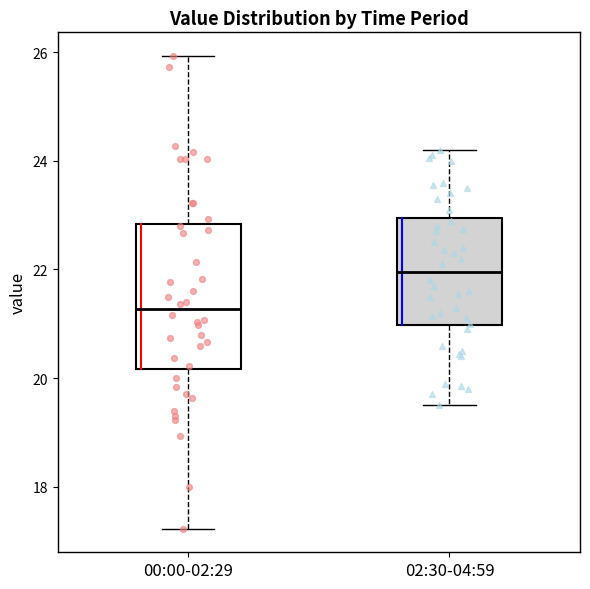

Comparing the boxes themselves (not the whiskers), which one is the tallest?

00:00-02:29